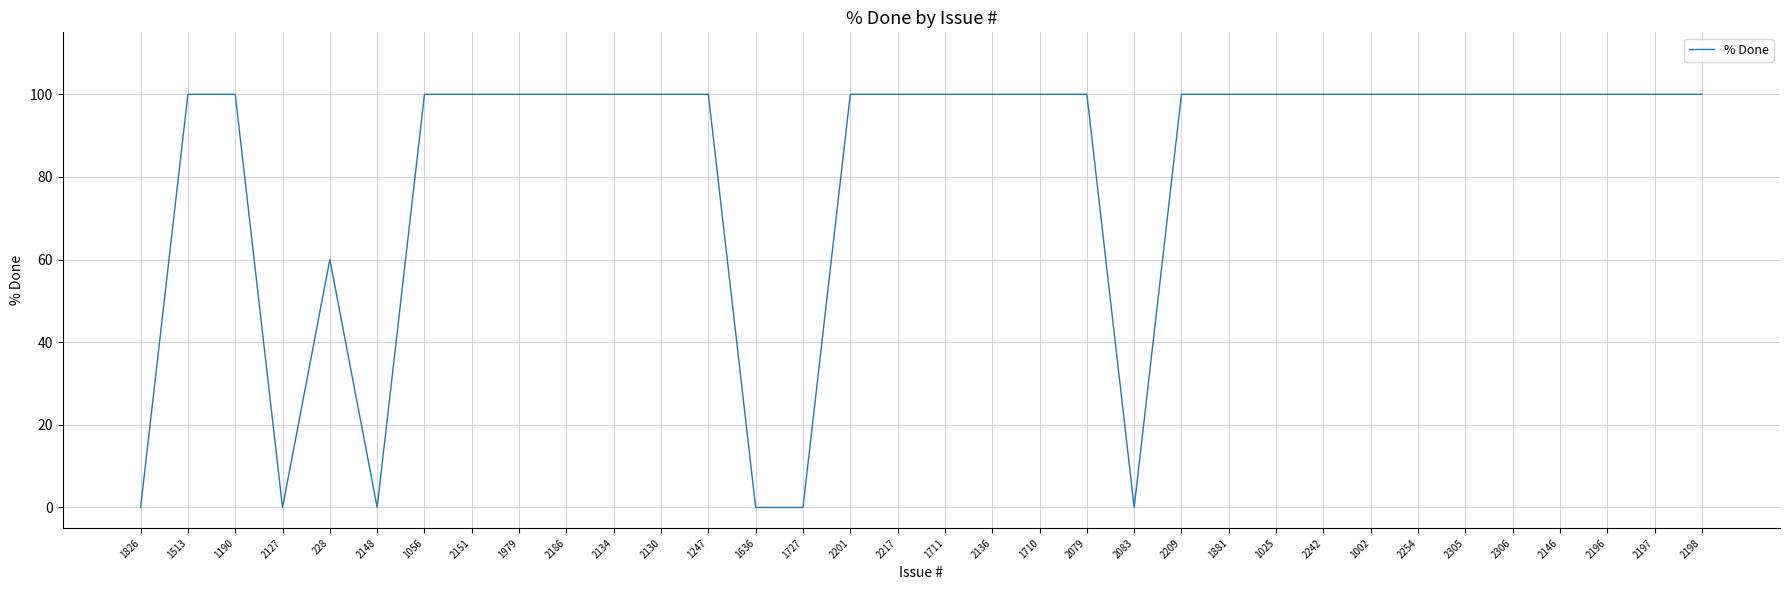

What is the greatest value displayed?

100